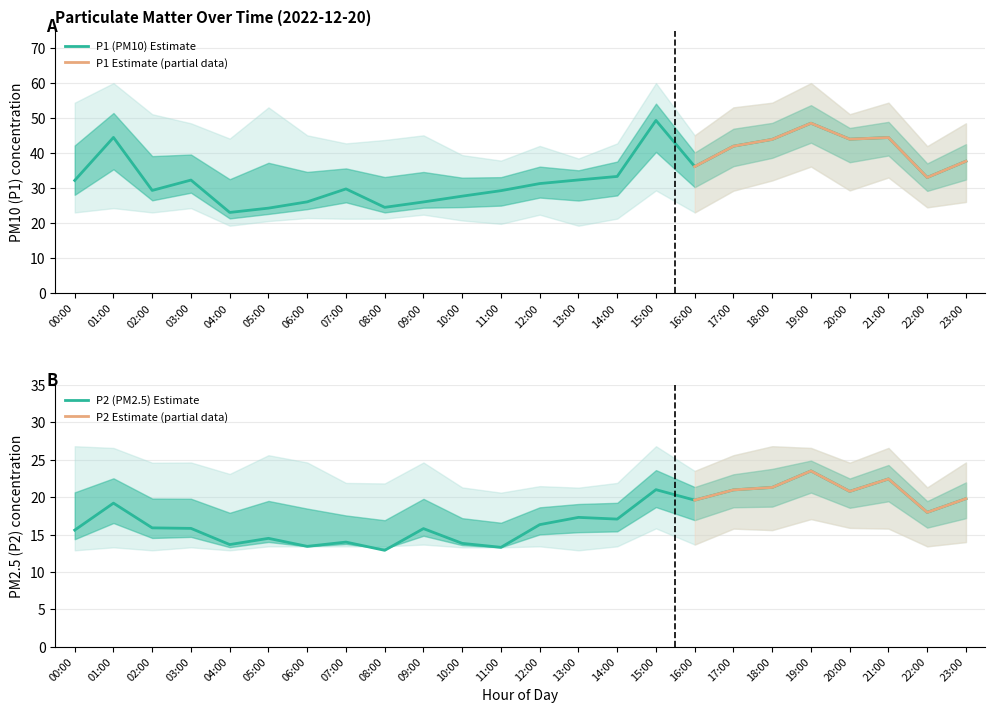

Reading right to left, extract all data points from this chart.

P1: 37.7	33.1	44.5	44.0	48.6	44.0	42.0	36.2	49.4	33.4	32.4	31.3	29.3	27.7	26.1	24.5	29.8	26.1	24.3	23.1	32.3	29.4	44.5	32.2
P2: 19.8	18.0	22.4	20.8	23.5	21.3	21.0	19.6	21.0	17.1	17.3	16.3	13.3	13.8	15.8	12.9	14.0	13.4	14.5	13.7	15.8	15.9	19.2	15.6
P1_upper: 48.6	42.0	54.5	51.2	60.1	54.5	53.1	45.1	60.1	42.8	38.5	42.1	37.9	39.5	45.1	43.8	42.8	45.1	53.1	44.2	48.6	51.2	60.1	54.5
P1_lower: 26.1	24.5	33.1	29.4	36.2	32.2	29.3	23.1	29.4	21.3	19.3	22.4	19.8	20.8	22.4	21.3	21.3	21.5	20.6	19.3	24.3	23.1	24.3	23.1
P2_upper: 24.6	21.3	26.6	24.6	26.6	26.8	25.6	23.5	26.8	21.9	21.3	21.5	20.6	21.3	24.6	21.8	21.9	24.6	25.6	23.1	24.6	24.6	26.6	26.8
P2_lower: 14.0	13.4	15.8	15.9	17.1	15.6	15.8	13.7	15.8	13.4	12.9	13.4	13.3	13.3	13.7	13.4	13.4	13.4	13.4	12.9	13.3	12.9	13.3	12.9